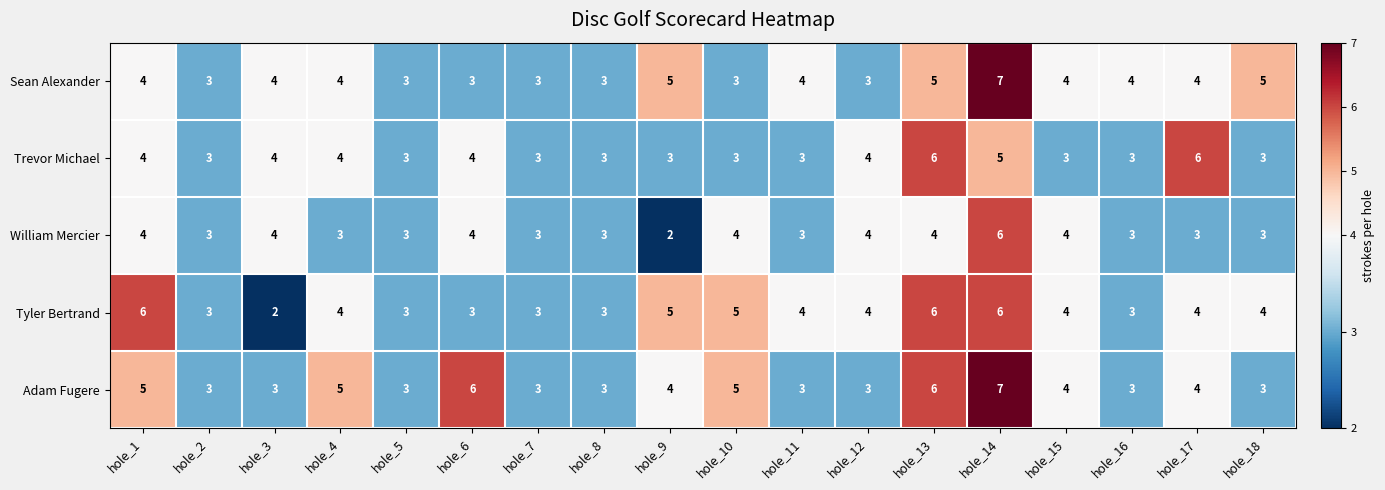

What is the difference between the maximum and second lowest values in the Adam Fugere series?

4